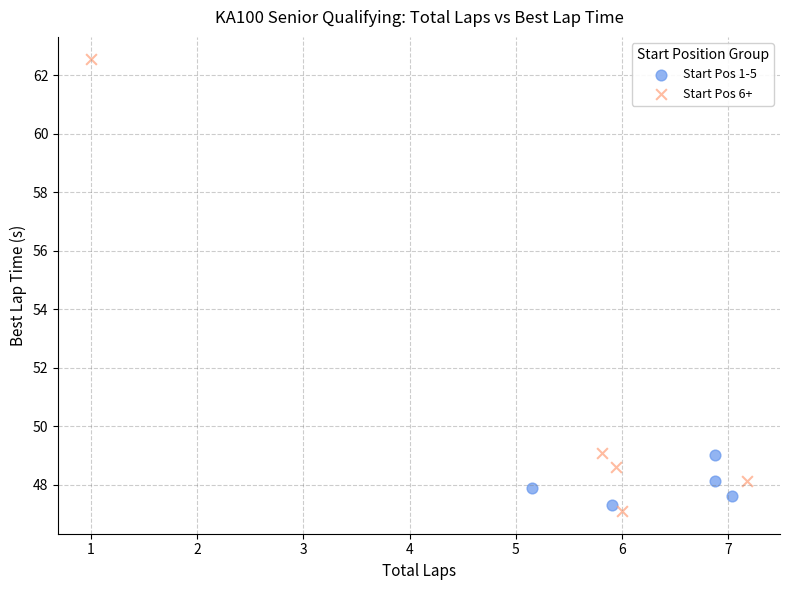

Which series has the widest spread of Y values?

Start Pos 6+